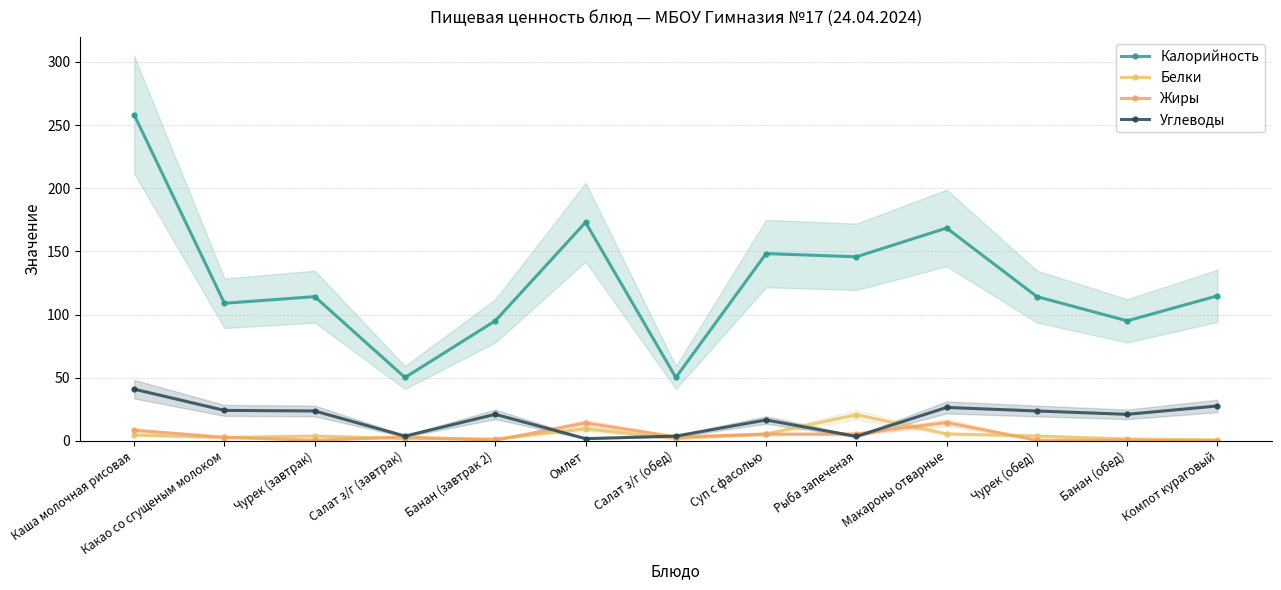

What is the smallest value displayed?

0.1